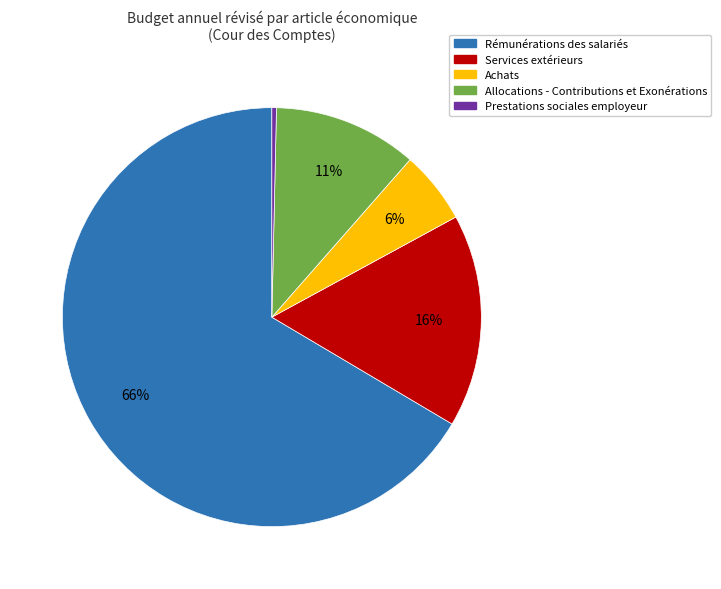

True or false: Rémunérations des salariés accounts for 77% of the total.

False